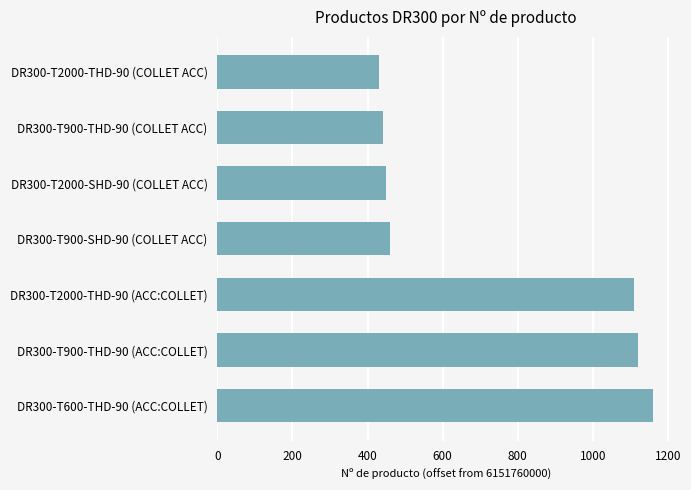

Between DR300-T2000-SHD-90 (COLLET ACC) and DR300-T600-THD-90 (ACC:COLLET), which is larger?

DR300-T600-THD-90 (ACC:COLLET)